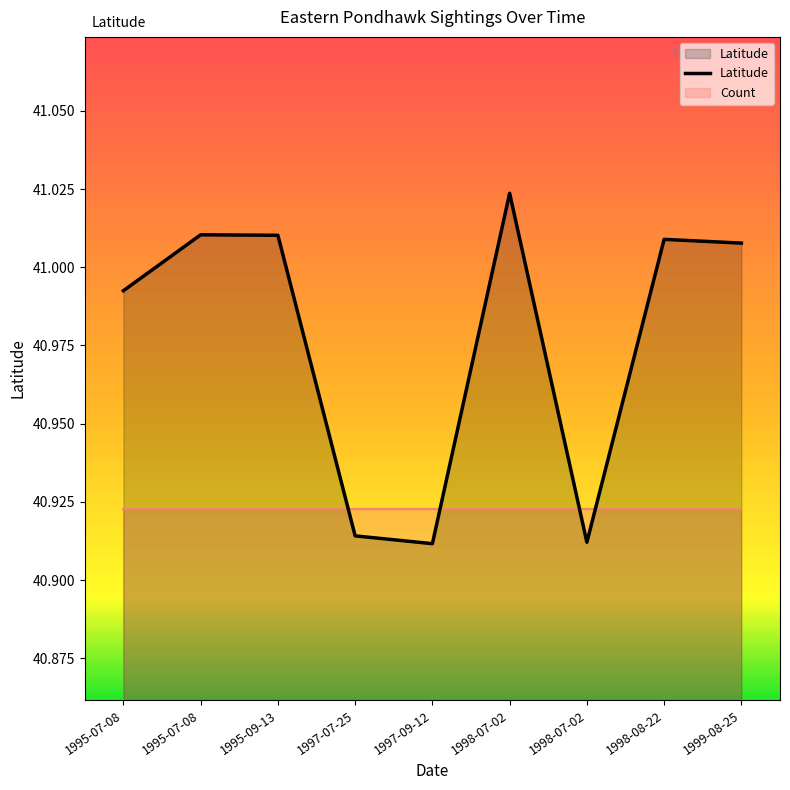

What is the difference between the values at 1995-07-08 and 1998-07-02?

0.1